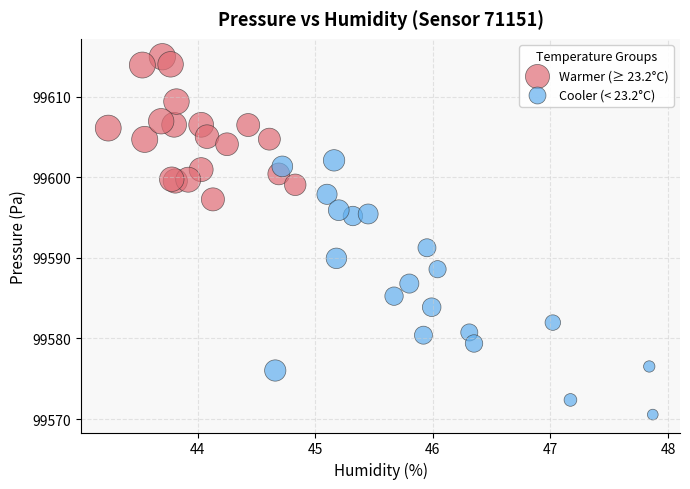

Which series has the largest Y range (max minus min)?

Cooler (< 23.2°C)